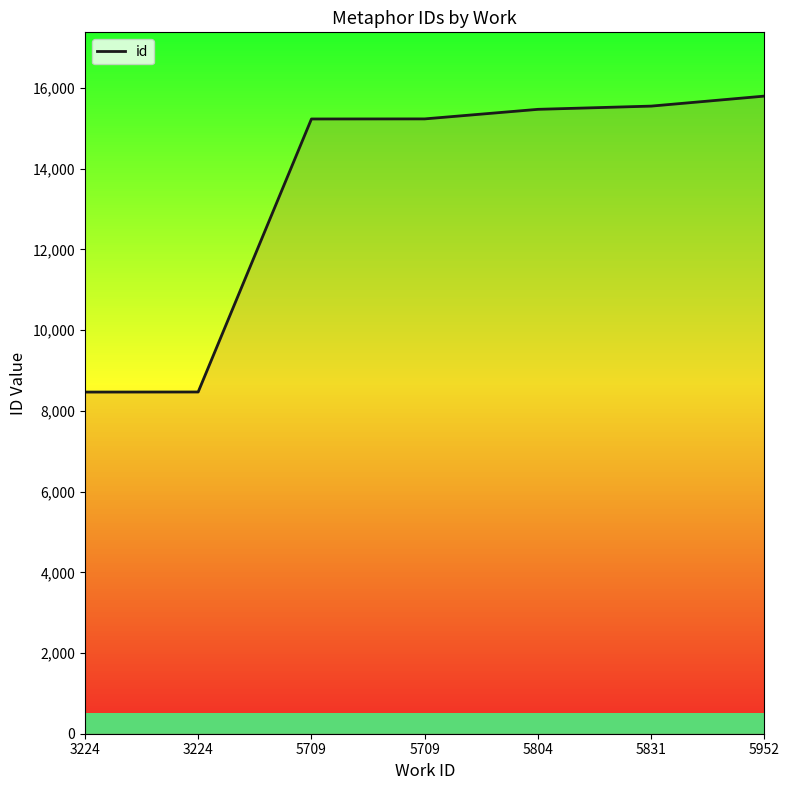

What is the average value?

13461